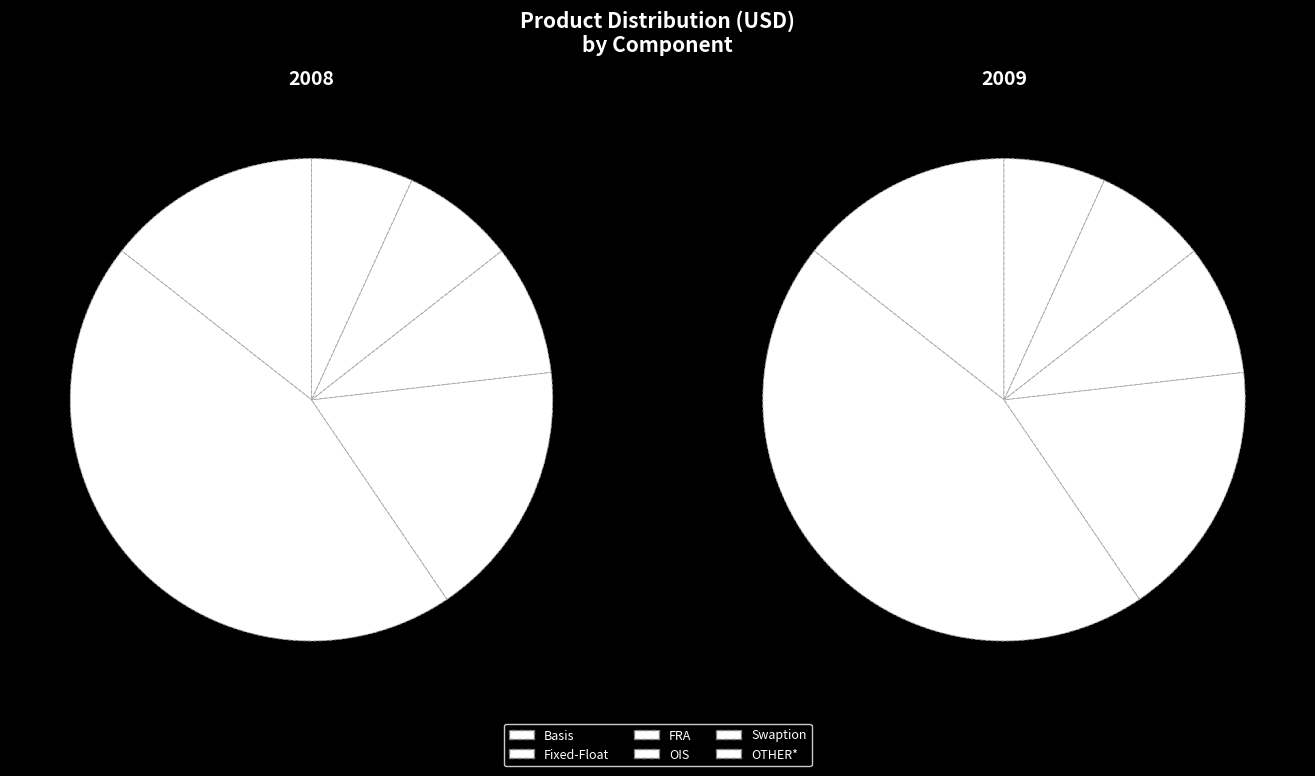

Combined, do OIS and Basis account for over 50%?

No